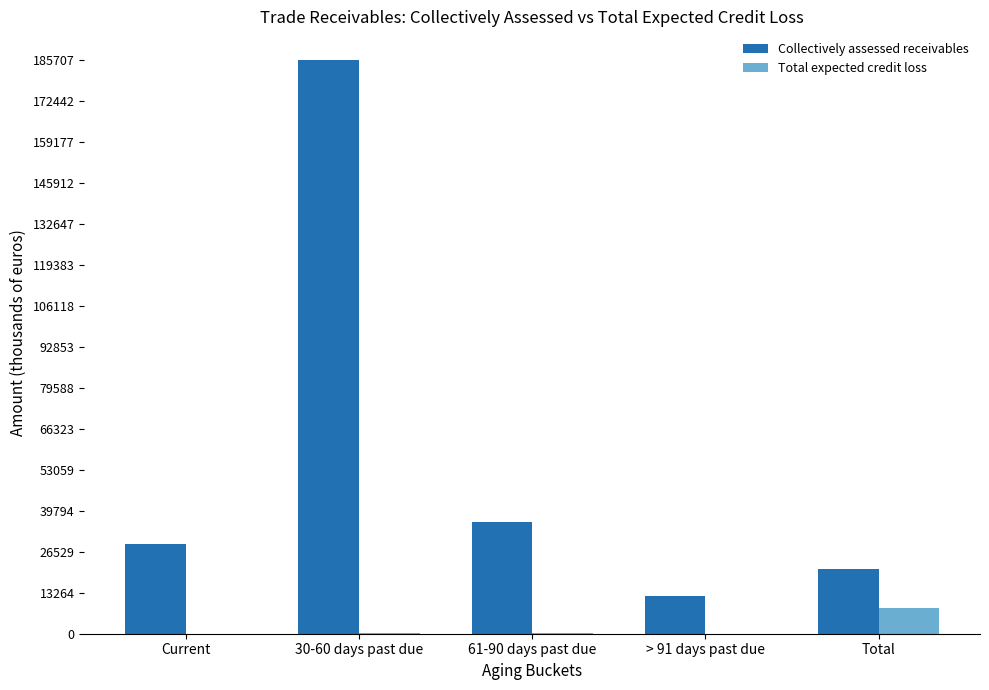

Which series has the largest total across all categories?

Collectively assessed receivables